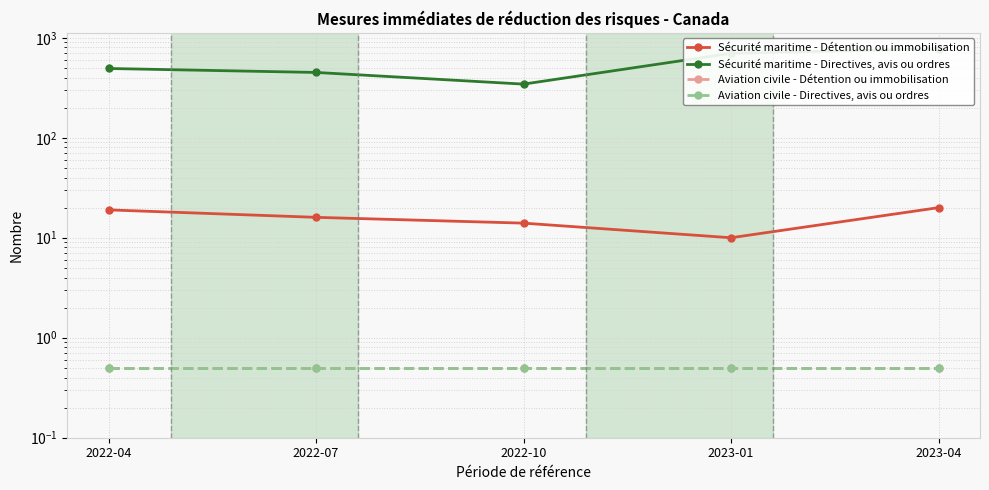

Which has a higher value, 2023-01 or 2022-07?

2022-07